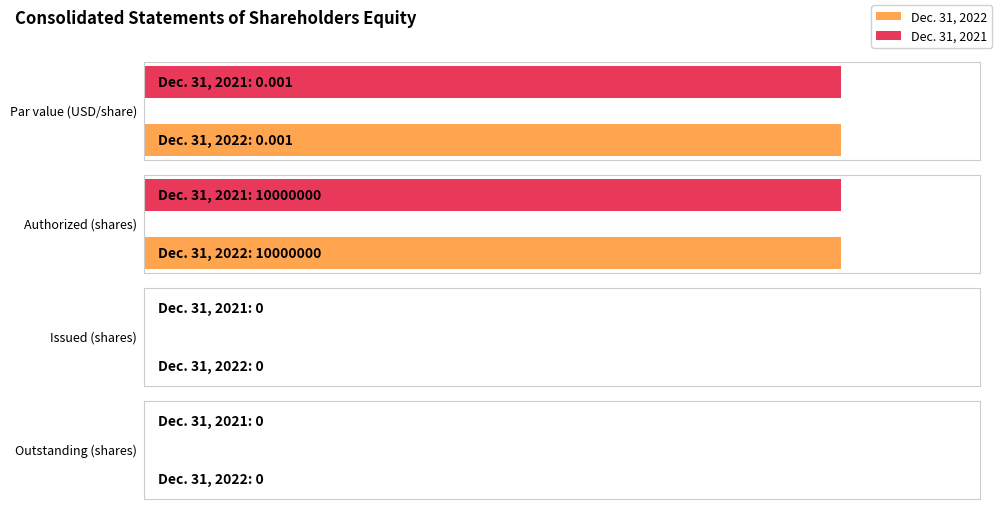

Which label corresponds to the largest value in the chart?

Authorized (shares)